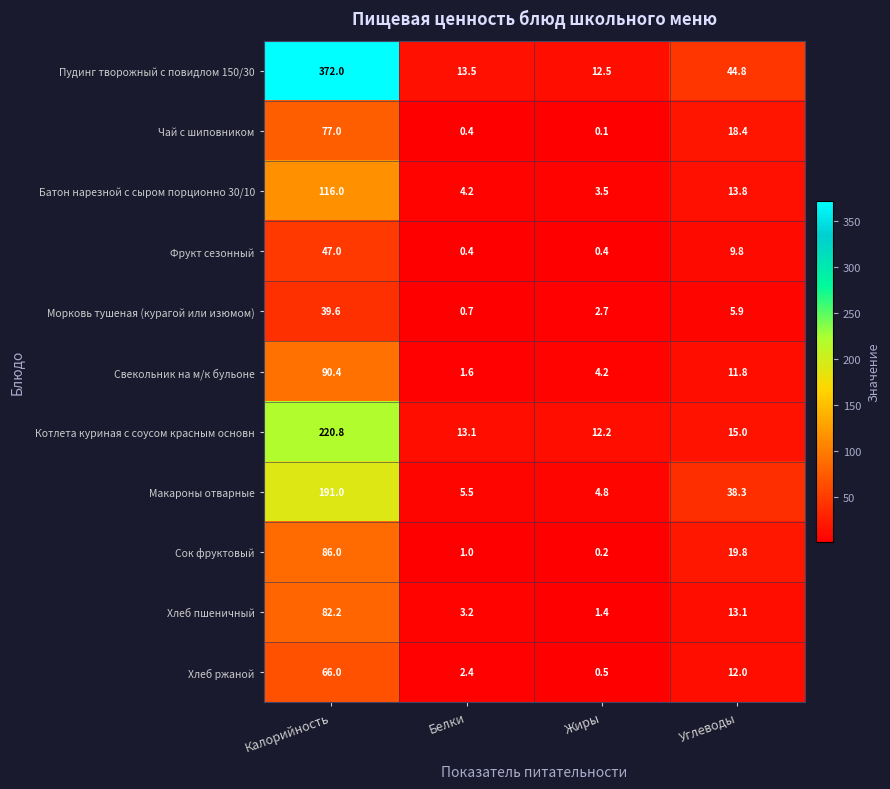

At Углеводы, list the series in order from smallest to largest.

Морковь тушеная (курагой или изюмом), Фрукт сезонный, Свекольник на м/к бульоне, Хлеб ржаной, Хлеб пшеничный, Батон нарезной с сыром порционно 30/10, Котлета куриная с соусом красным основн, Чай с шиповником, Сок фруктовый, Макароны отварные, Пудинг творожный с повидлом 150/30